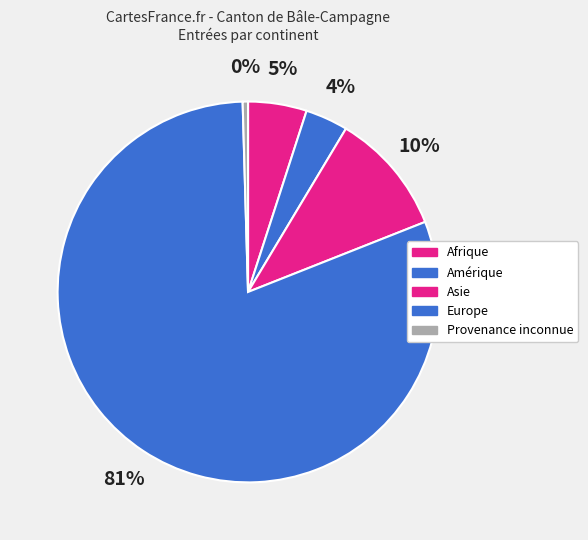

What percentage is the Asie slice, to the nearest percent?

10%